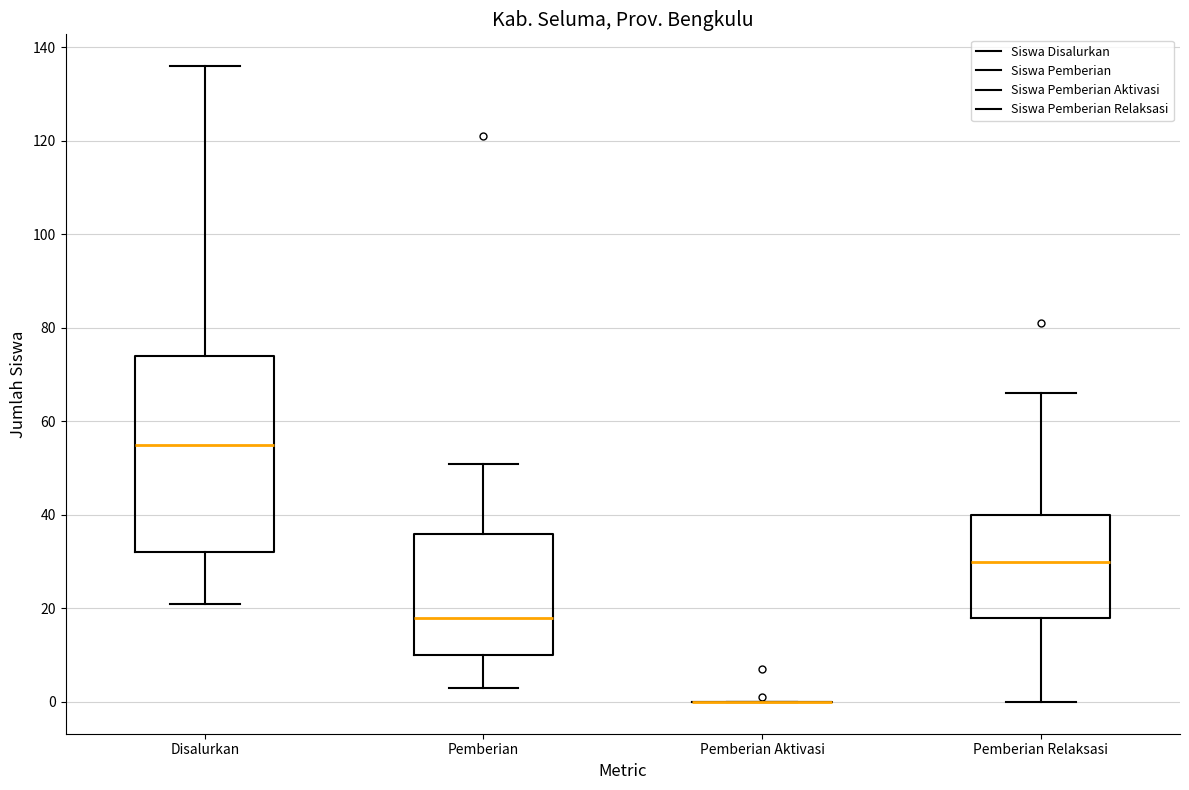

Where is the upper edge of the box for Pemberian on the y-axis? The values are not printed on the chart, so give them approximately, as read against the axis.

36